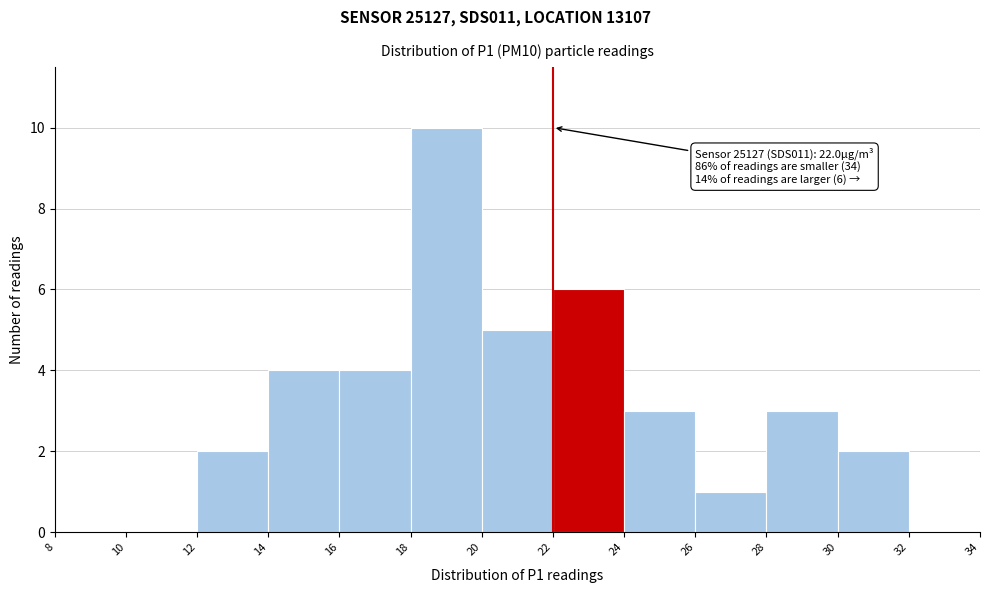

Over which range of the x-axis is the bar tallest?

18 to 20